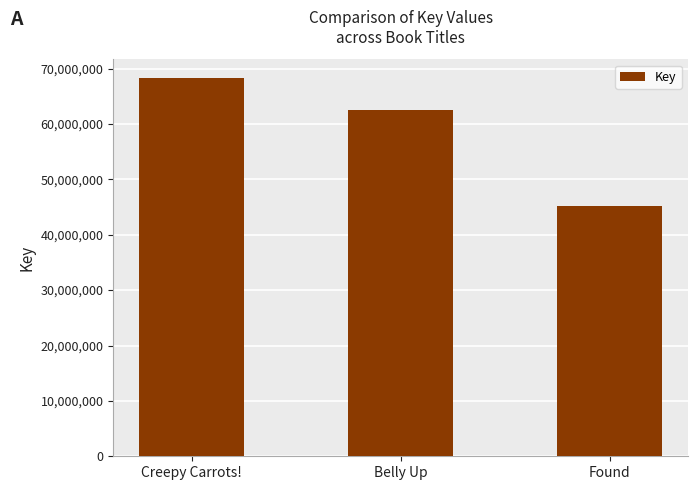

How many bars are there in total?

3